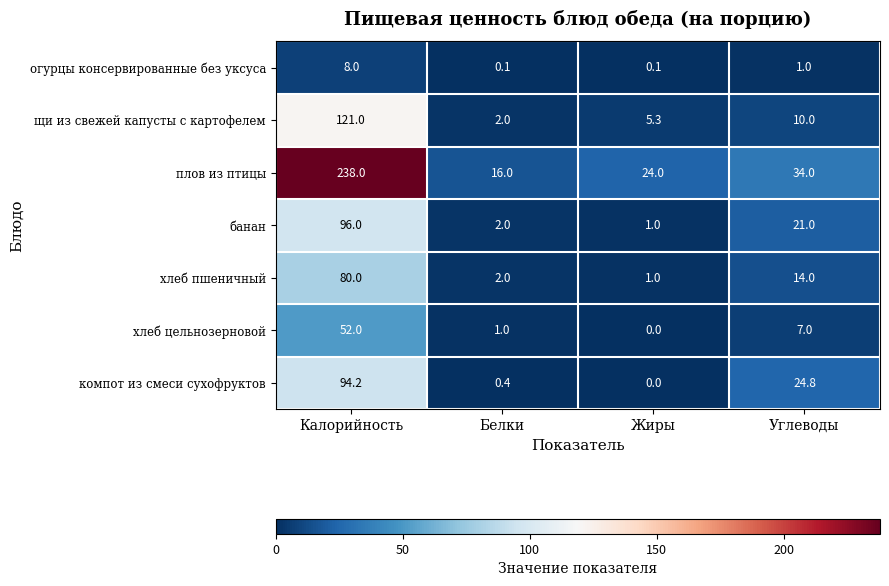

What is the difference between the maximum and minimum values in the банан series?

95.0